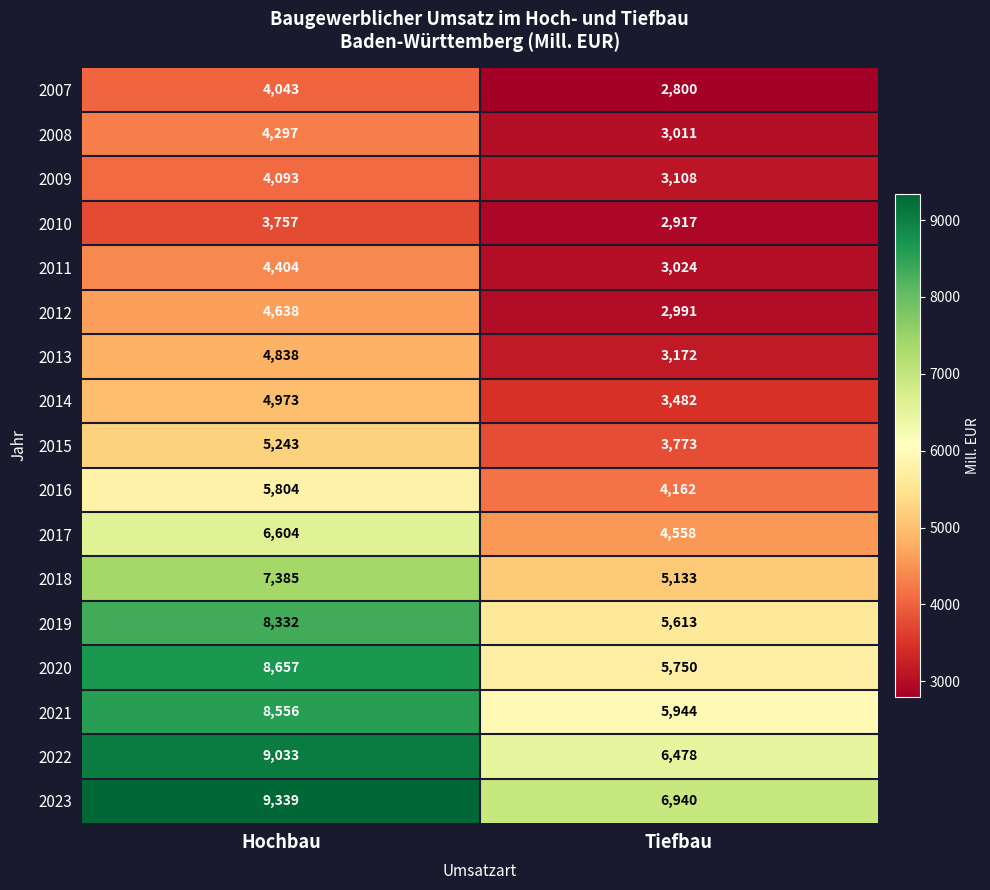

Read the 2020 value at Hochbau, to the nearest 100.

8700